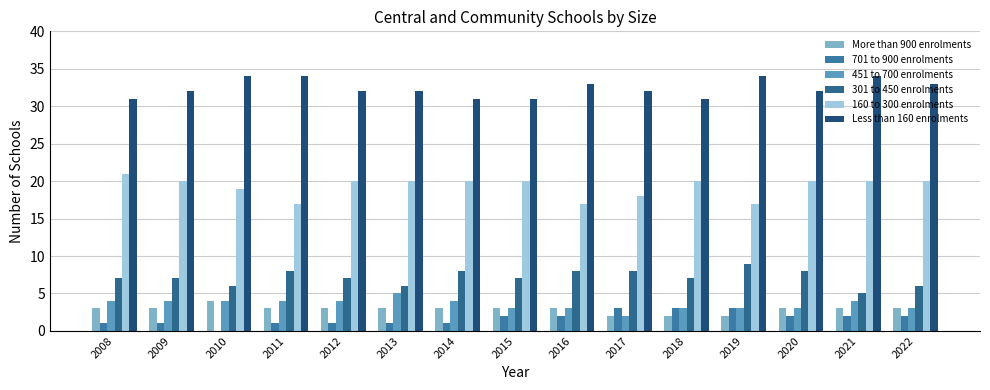

At 2019, list the series in order from smallest to largest.

More than 900 enrolments, 701 to 900 enrolments, 451 to 700 enrolments, 301 to 450 enrolments, 160 to 300 enrolments, Less than 160 enrolments